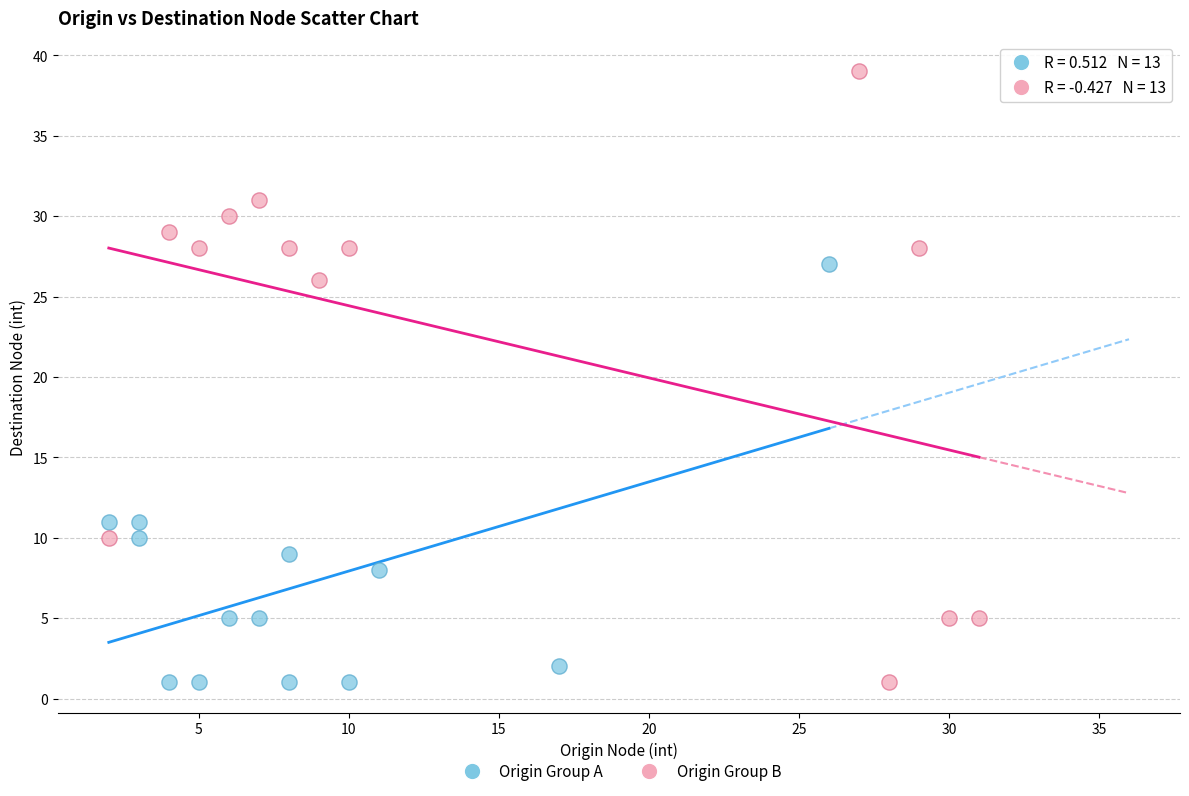

What are all the series names shown in the legend?

Origin Group A, Origin Group B